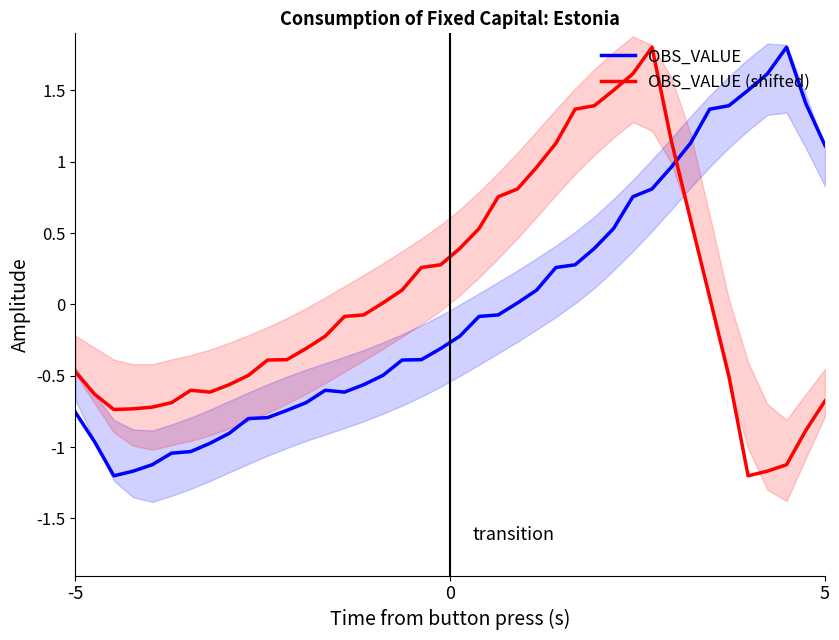

True or false: OBS_VALUE and OBS_VALUE (shifted) cross at least once.

True